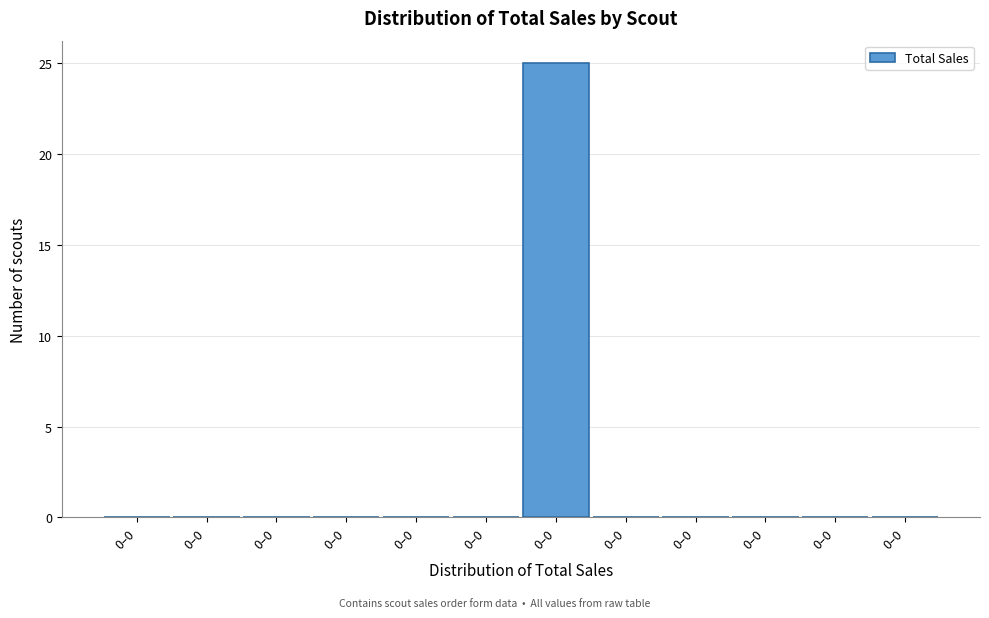

Count the number of data series in this chart.

1